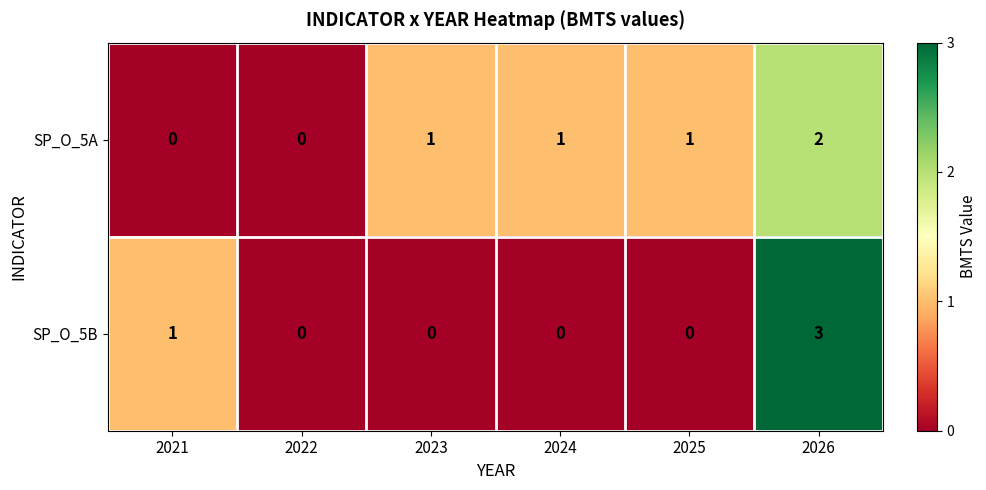

Reading left to right, list all the values displayed in this chart.

SP_O_5A: 0	0	1	1	1	2
SP_O_5B: 1	0	0	0	0	3